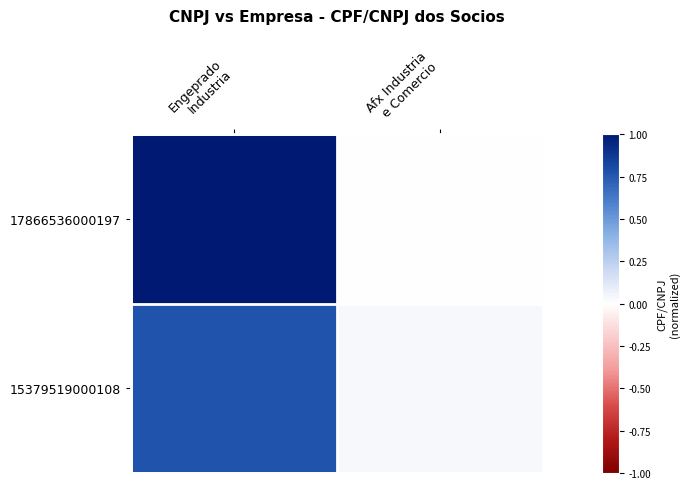

At which category does the chart reach its minimum across all series?

Afx Industria
e Comercio